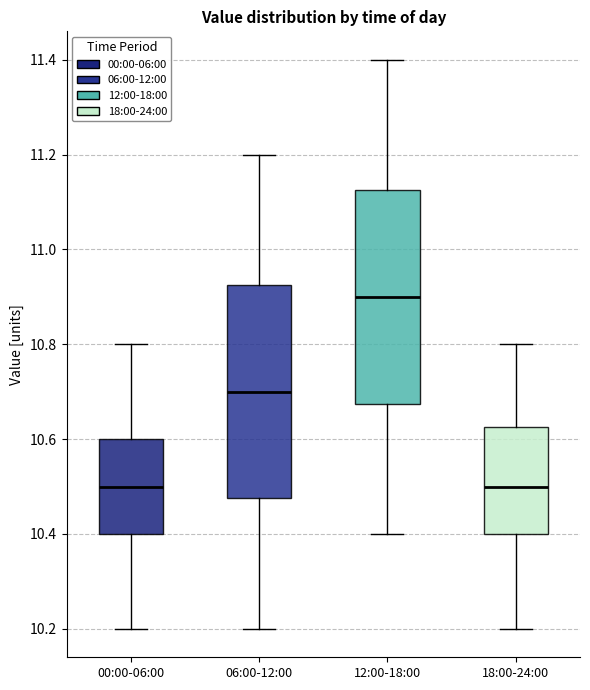

Where does the lower whisker of the box for 18:00-24:00 end on the y-axis? The values are not printed on the chart, so give them approximately, as read against the axis.

10.20